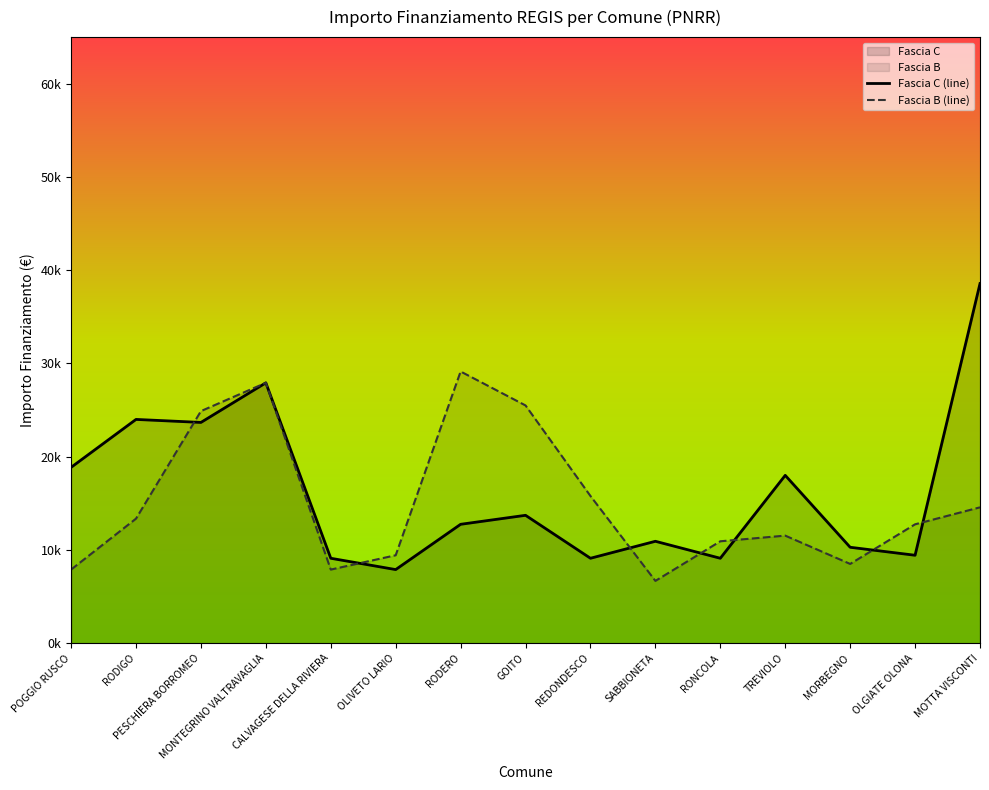

What is the value of the Fascia B (line) point at the 4th from the left?

27922